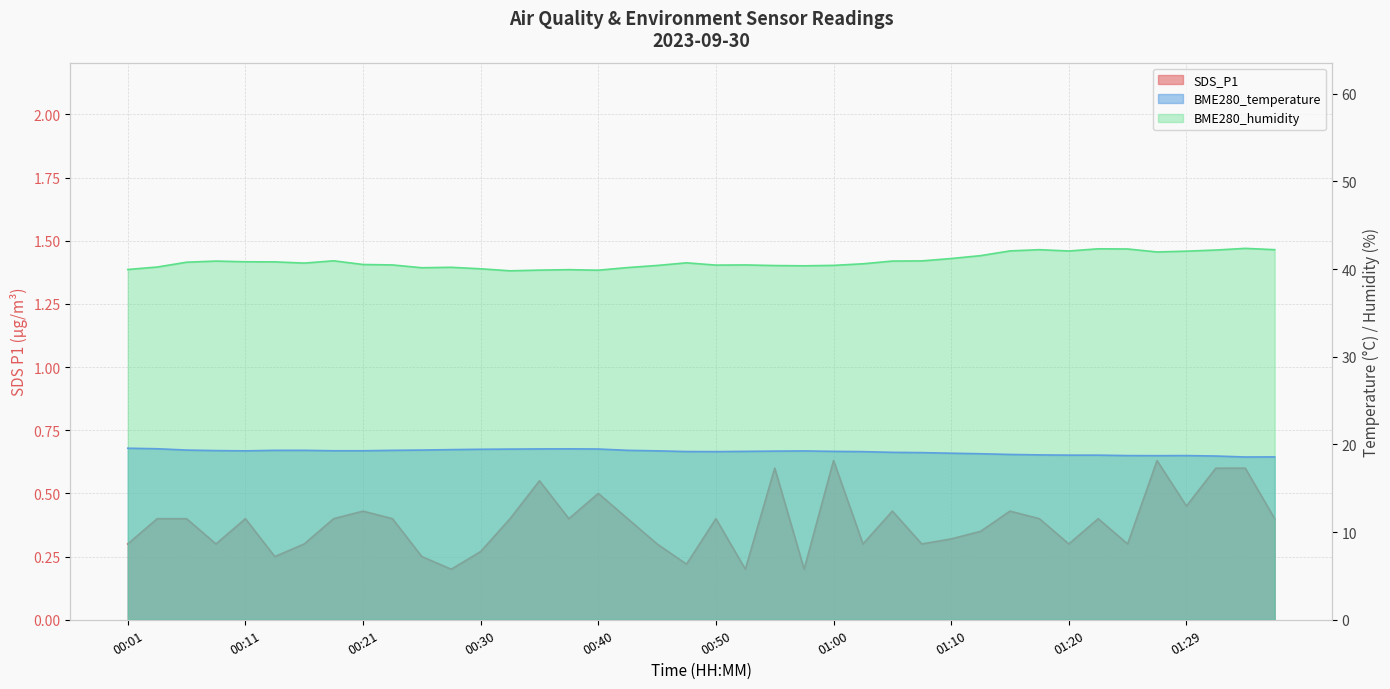

The SDS_P1 series shows 0.1 at 00:30. True or false?

False